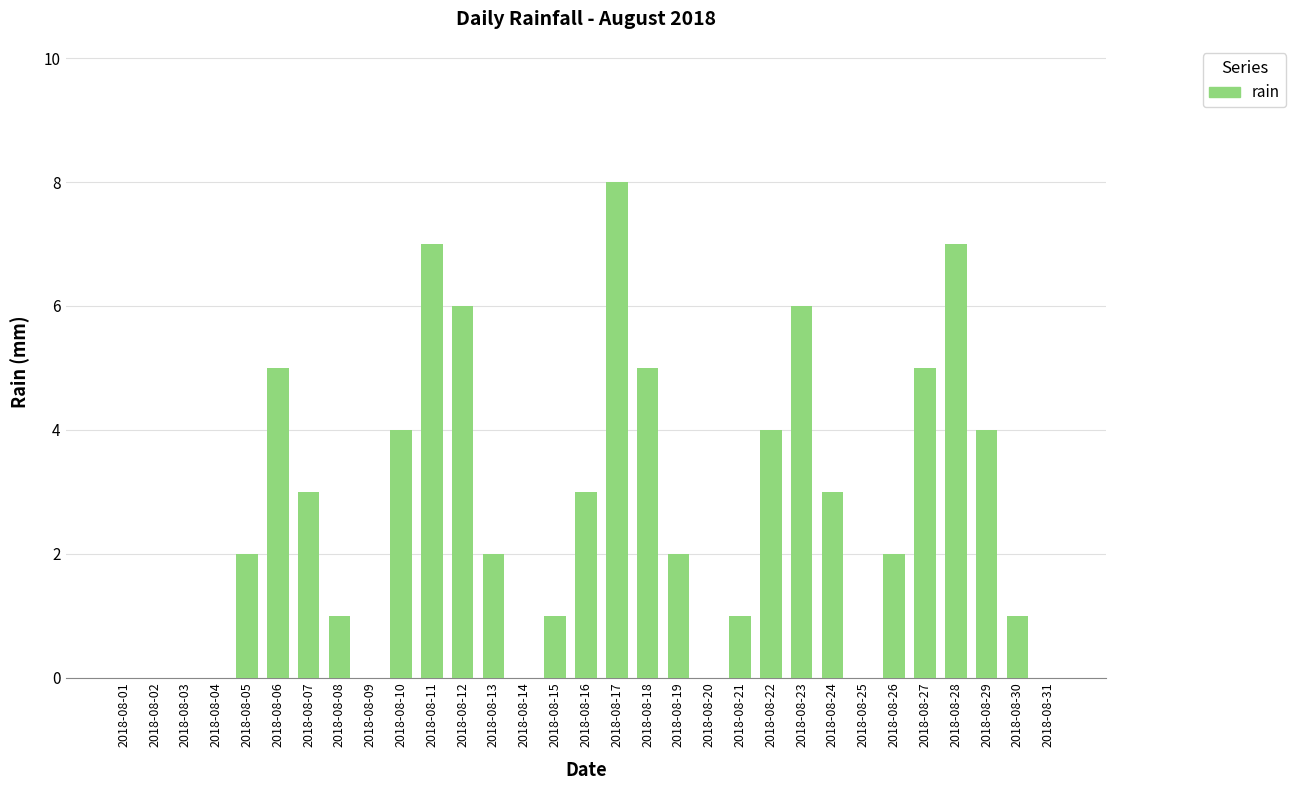

Between 2018-08-03 and 2018-08-21, which is larger?

2018-08-21